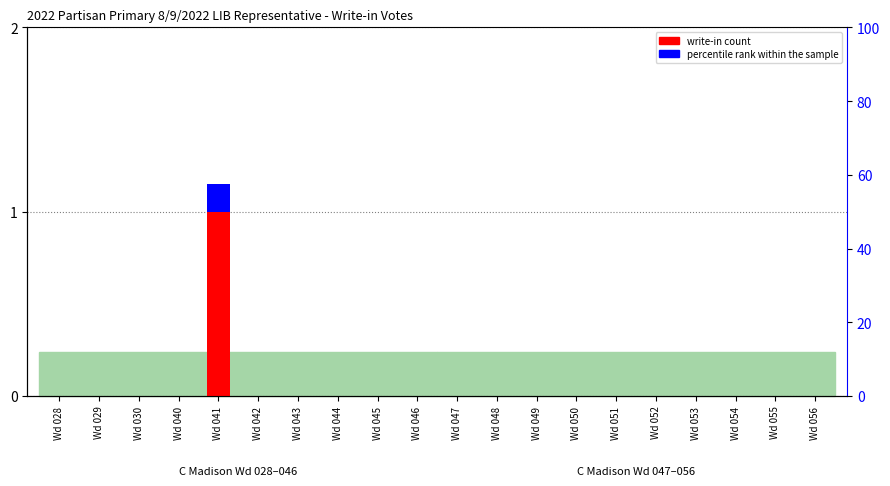

How many bars are there in total?

40